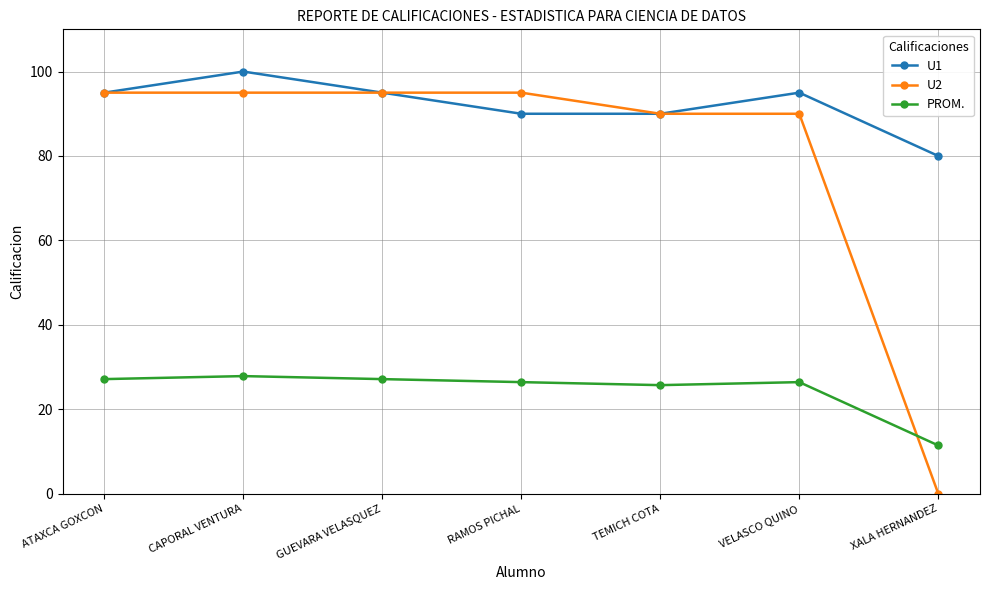

Does the chart have visible grid lines?

Yes